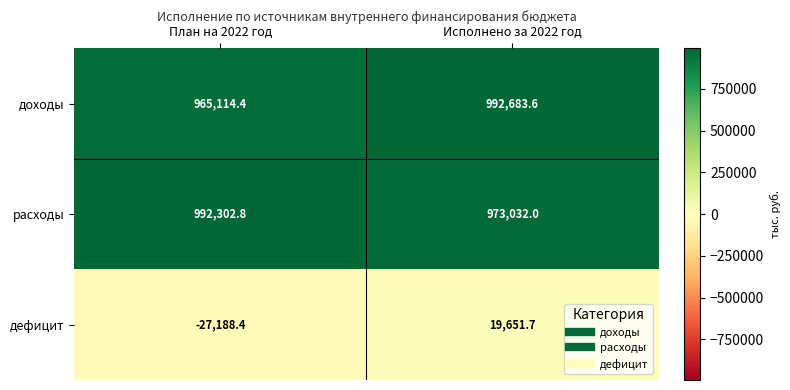

Where is дефицит nearest to the value -3768?

Исполнено за 2022 год